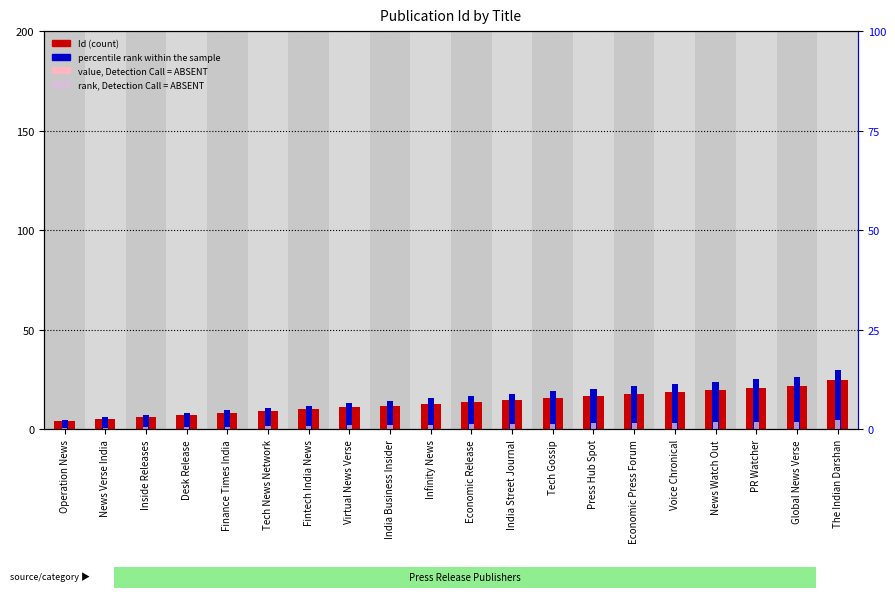

At which label does percentile rank within the sample first exceed 16?

Economic Release